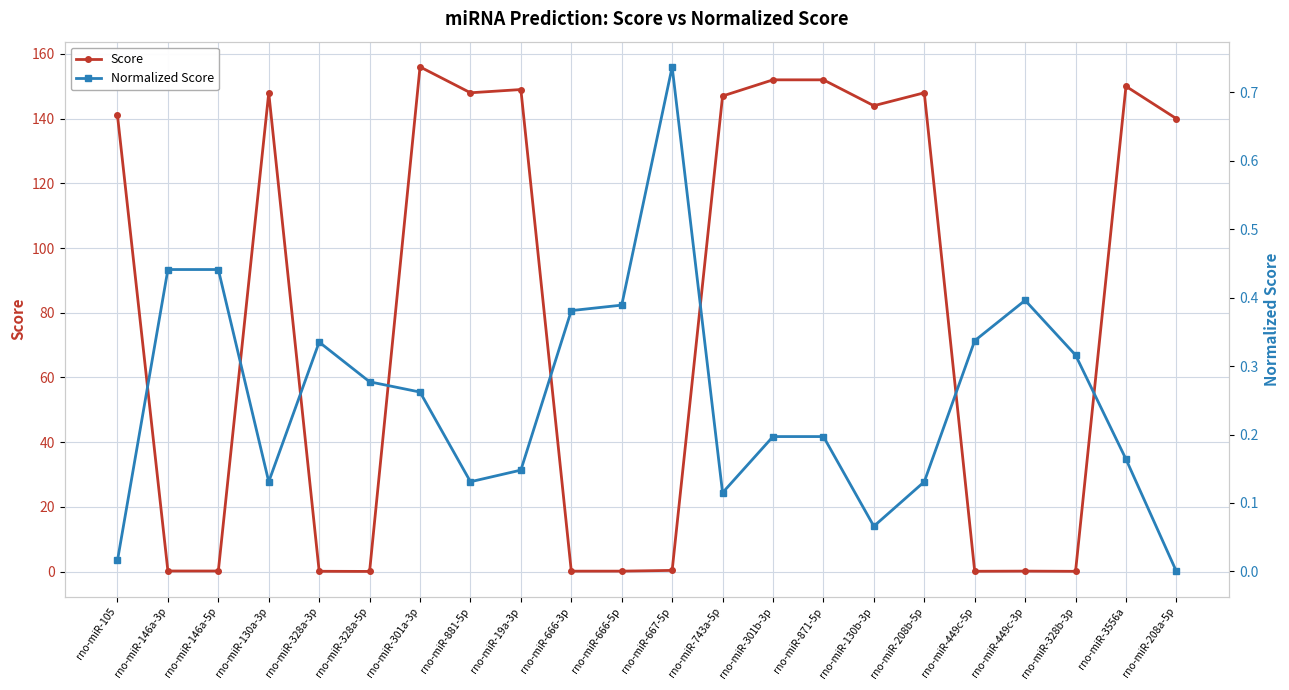

Does the chart display data point markers on the line(s)?

Yes